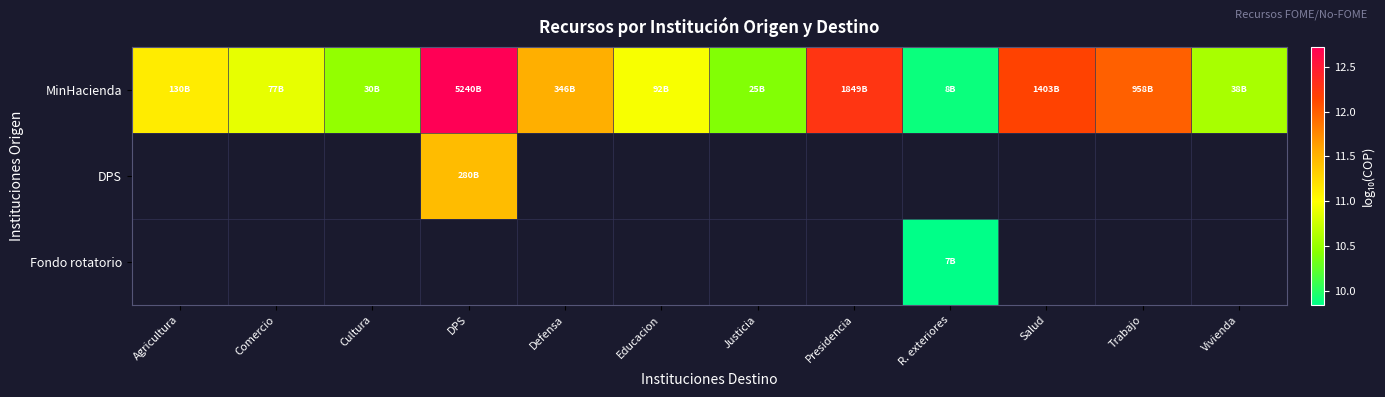

Is the value of Fondo rotatorio at Trabajo greater than the value of DPS at DPS?

No